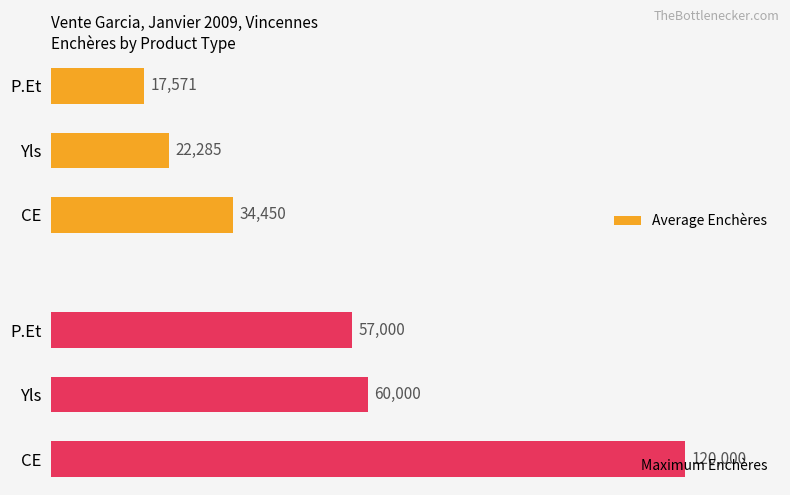

How many distinct data groups are displayed?

2